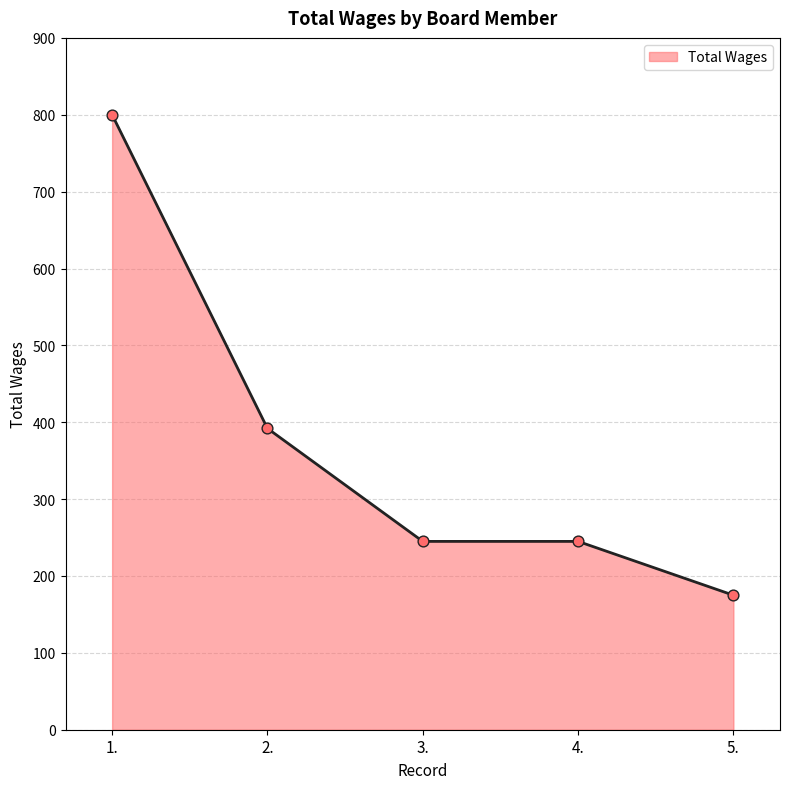

Which has a higher value, 1. or 3.?

1.